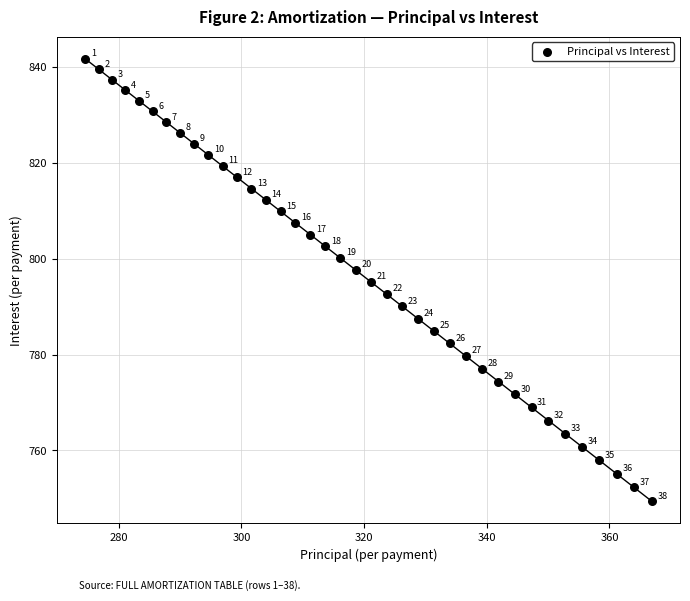

What is the range of Y values (max minus min)?

92.3